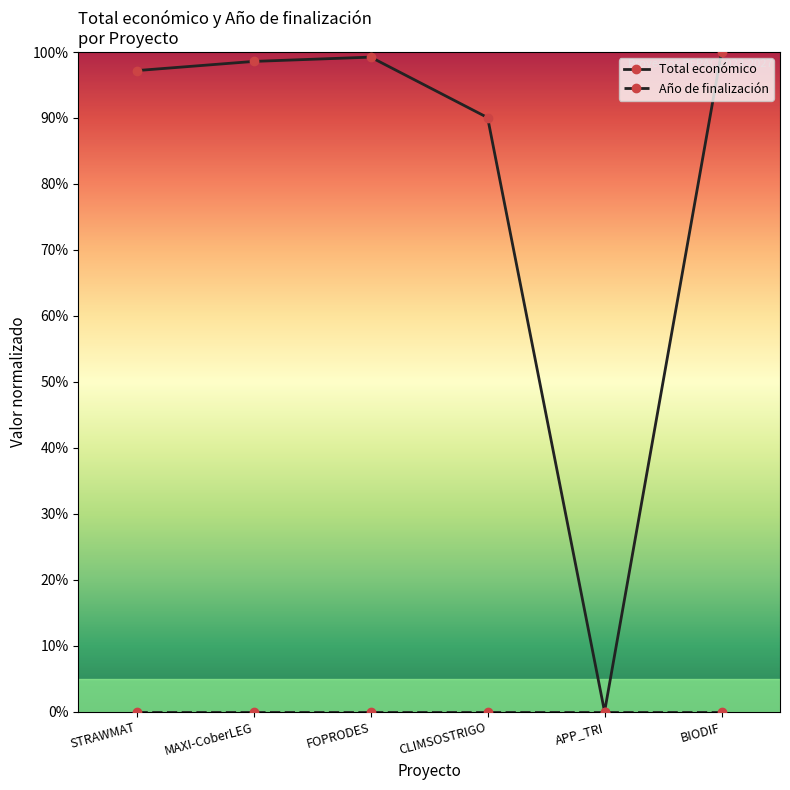

True or false: Total económico has a value of 90.1 at CLIMSOSTRIGO.

True